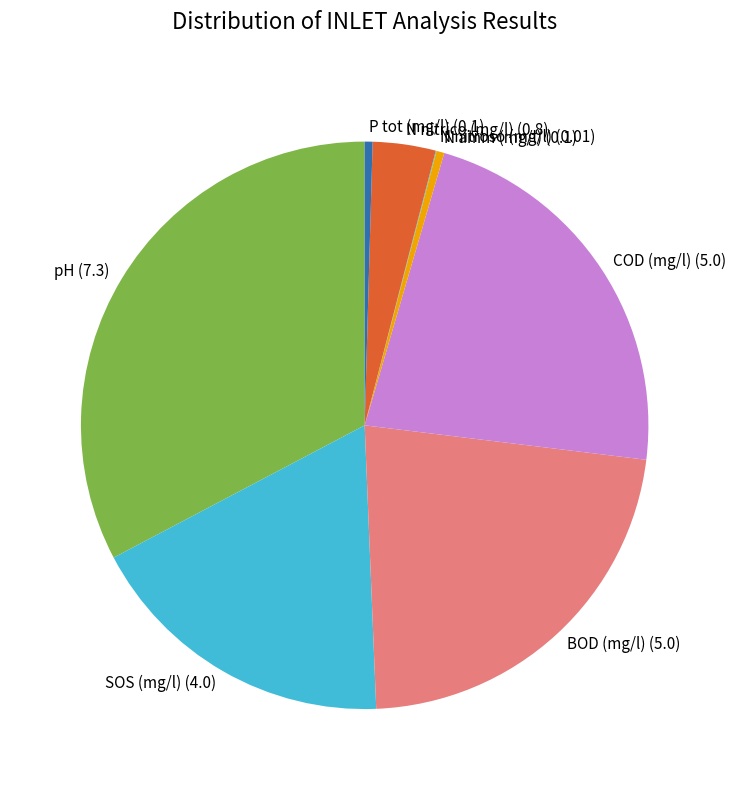

Is it true that P tot (mg/l) (0.1) is 0% of the pie?

True